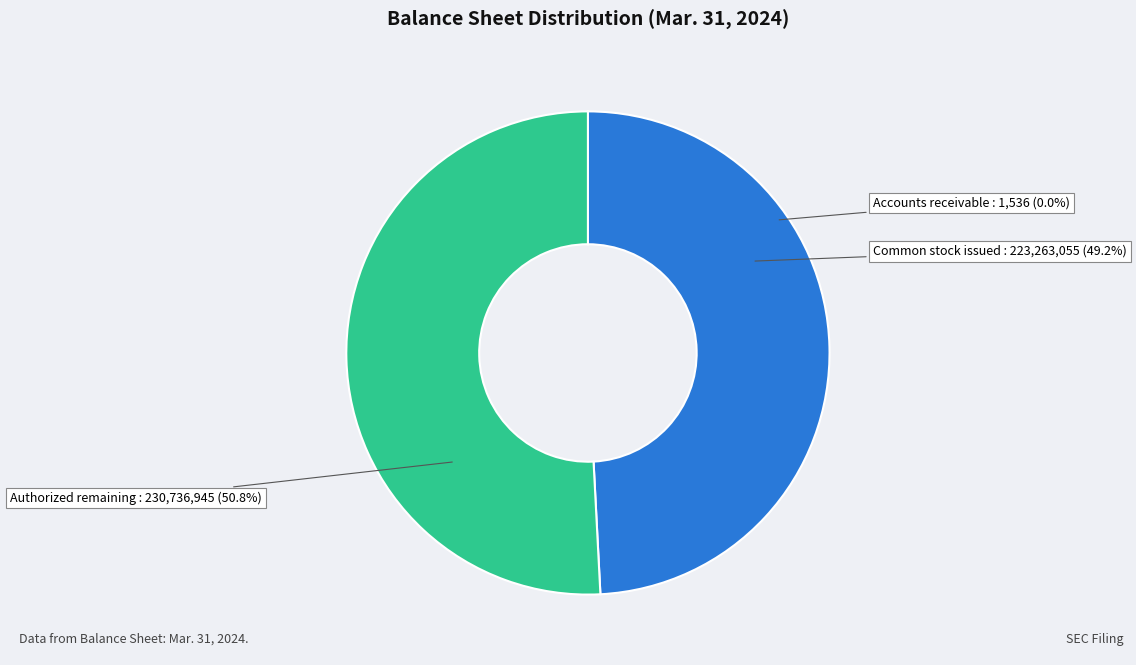

Approximately how many times larger is the value at Common stock, issued (in shares) compared to Common stock, authorized (in shares)?

0.5